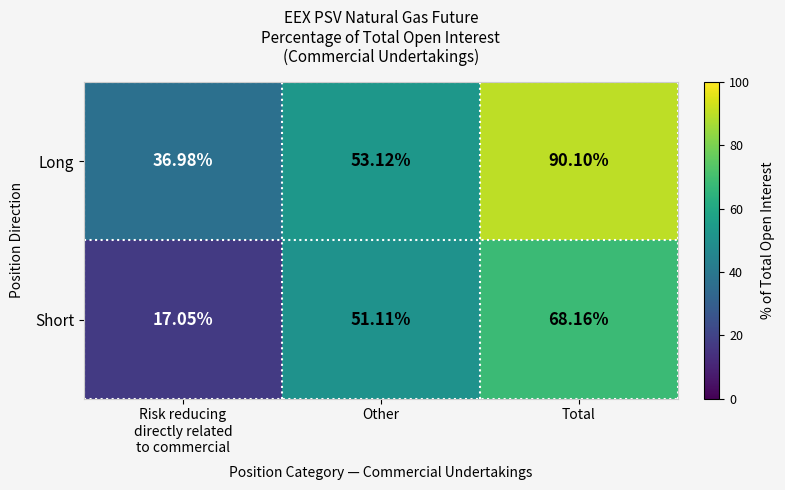

How many categories are shown in the chart?

3